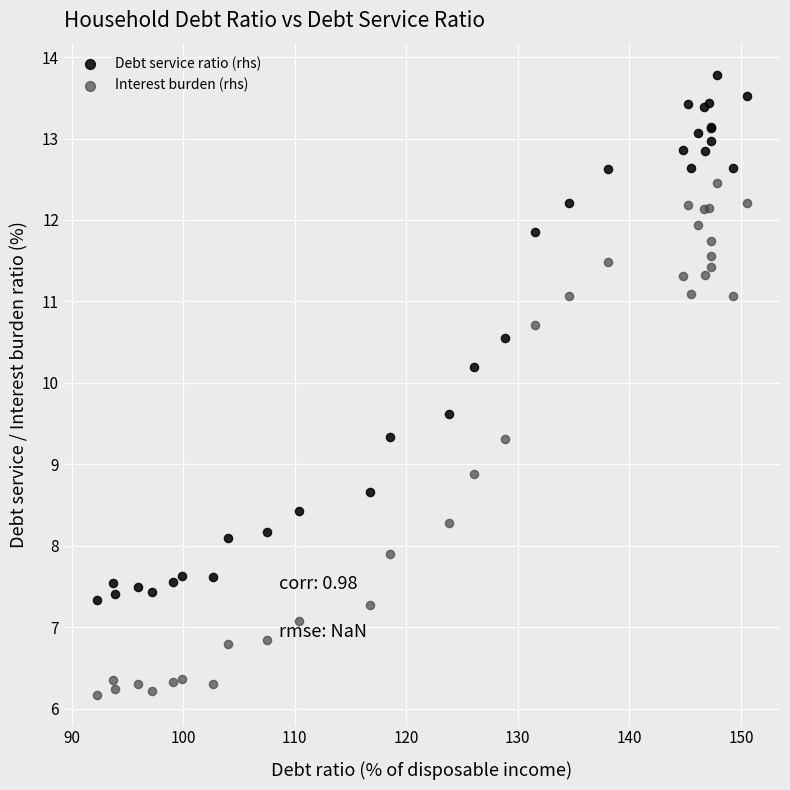

Which series has the largest Y range (max minus min)?

Debt service ratio (rhs)